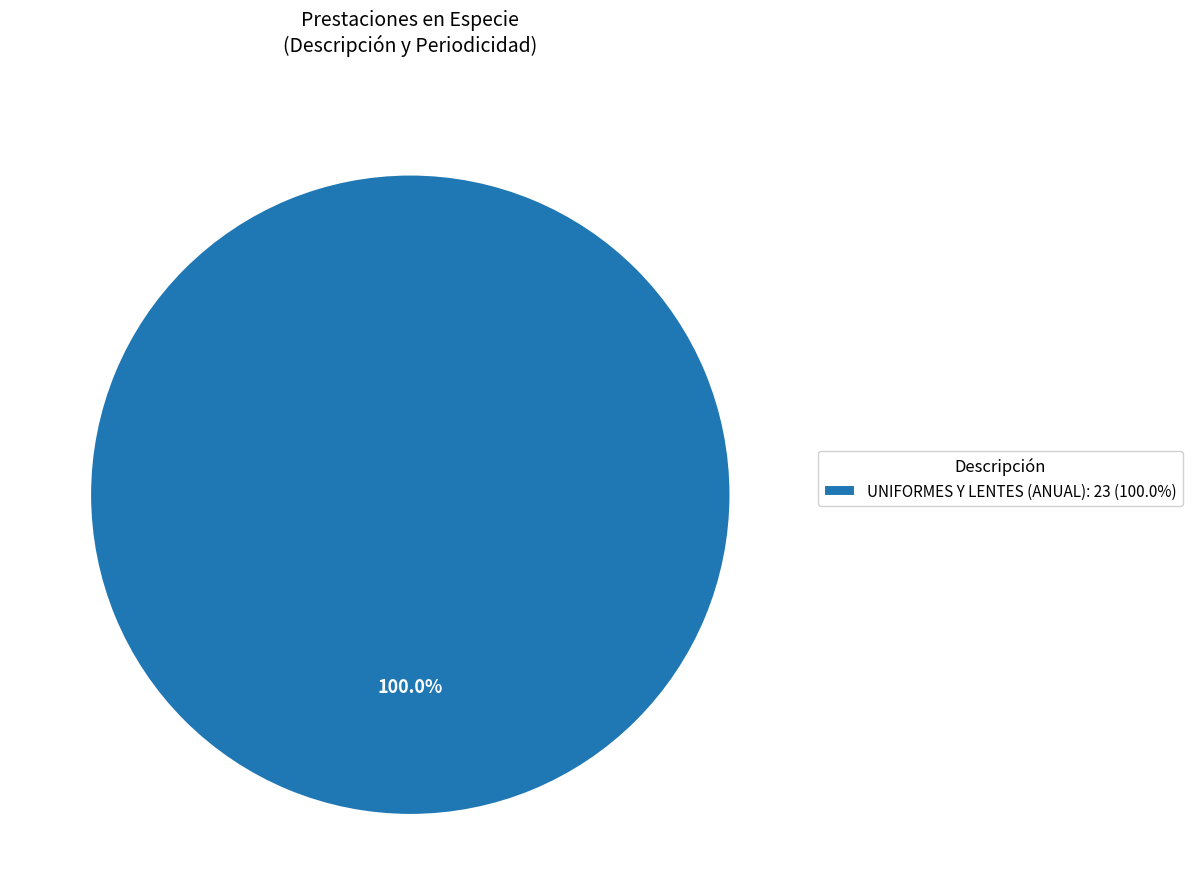

Rank the categories by value from highest to lowest.

UNIFORMES Y LENTES (ANUAL): 23 (100.0%)